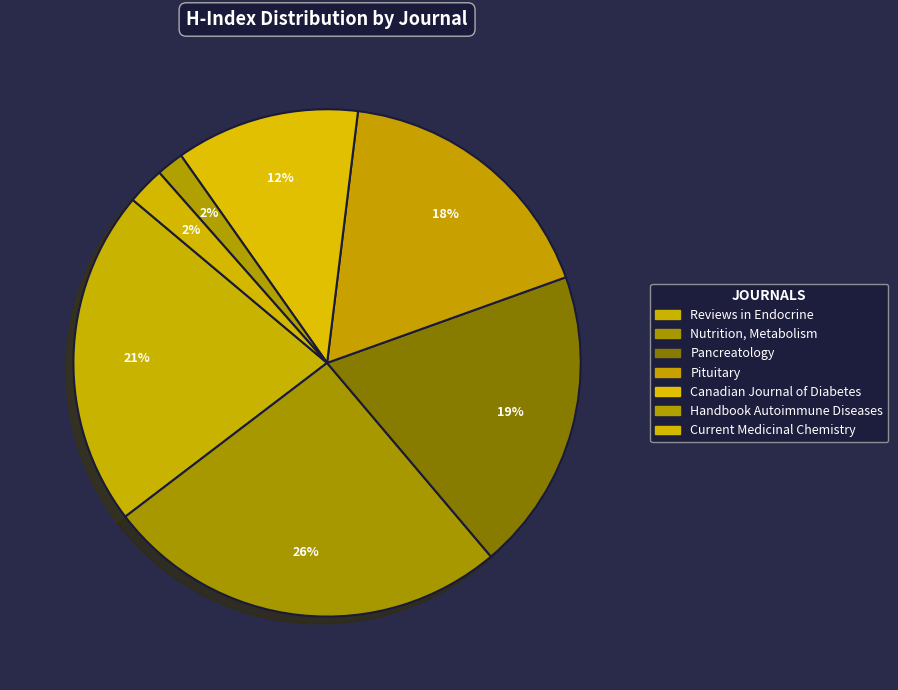

How many slices are in this pie chart?

7